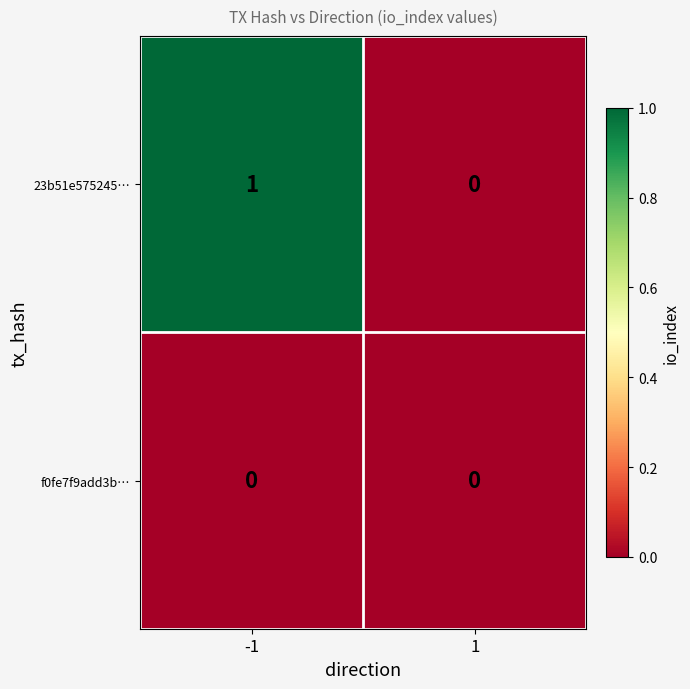

What is the spread (max minus min) of values at -1?

1